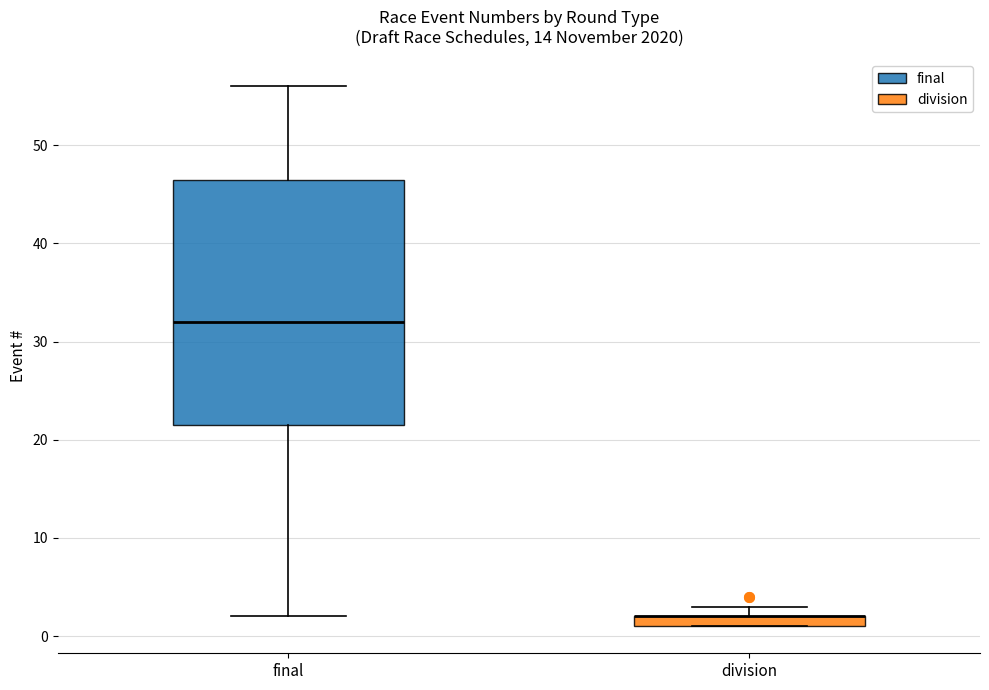

Which box is the tallest, from its lower edge to its upper edge?

final